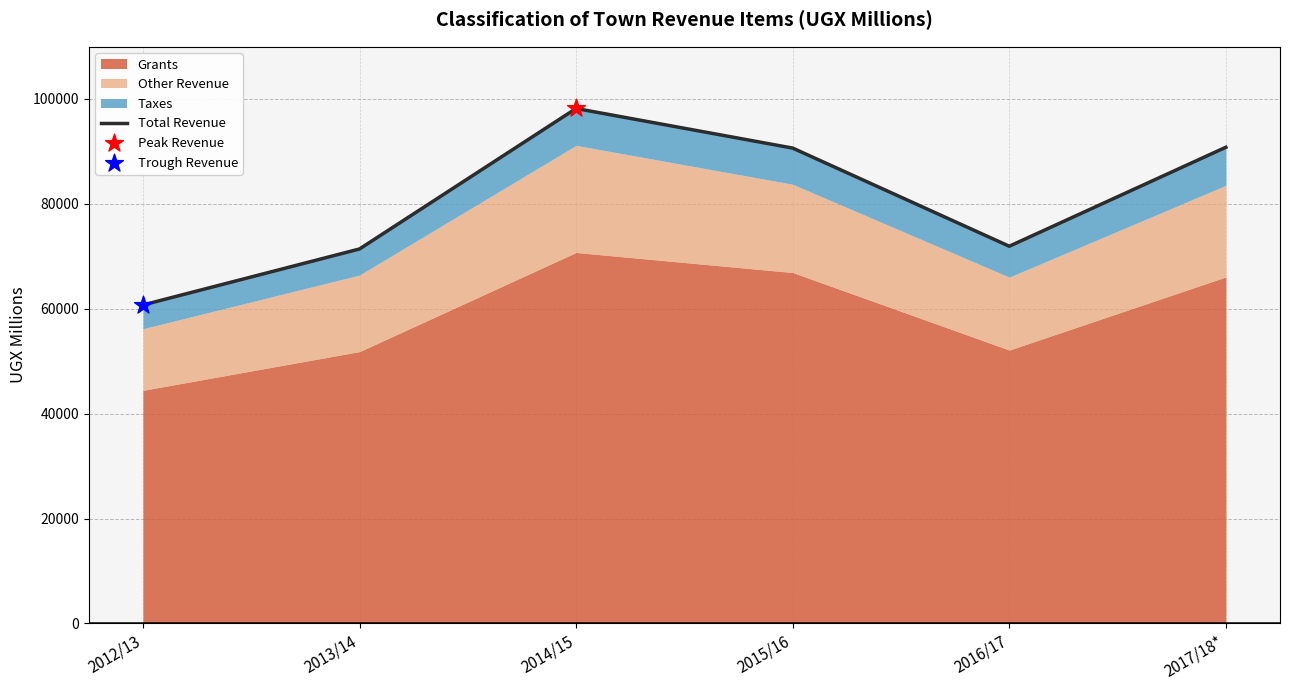

Which has a higher value, 2013/14 or 2017/18*?

2017/18*